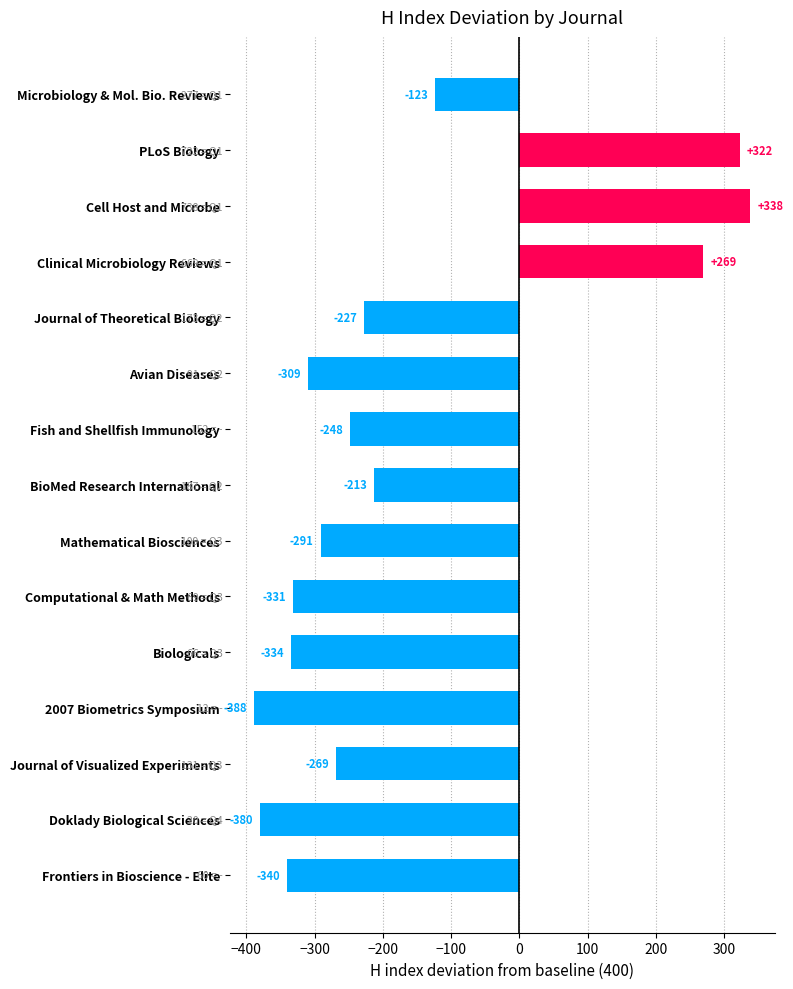

Count the number of values greater than -269.

7